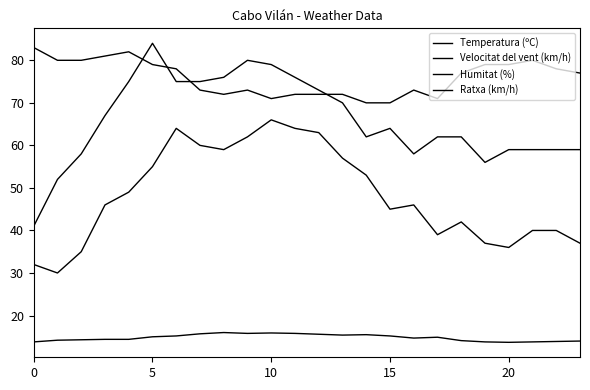

Where is Temperatura (ºC) nearest to the value 14?

23